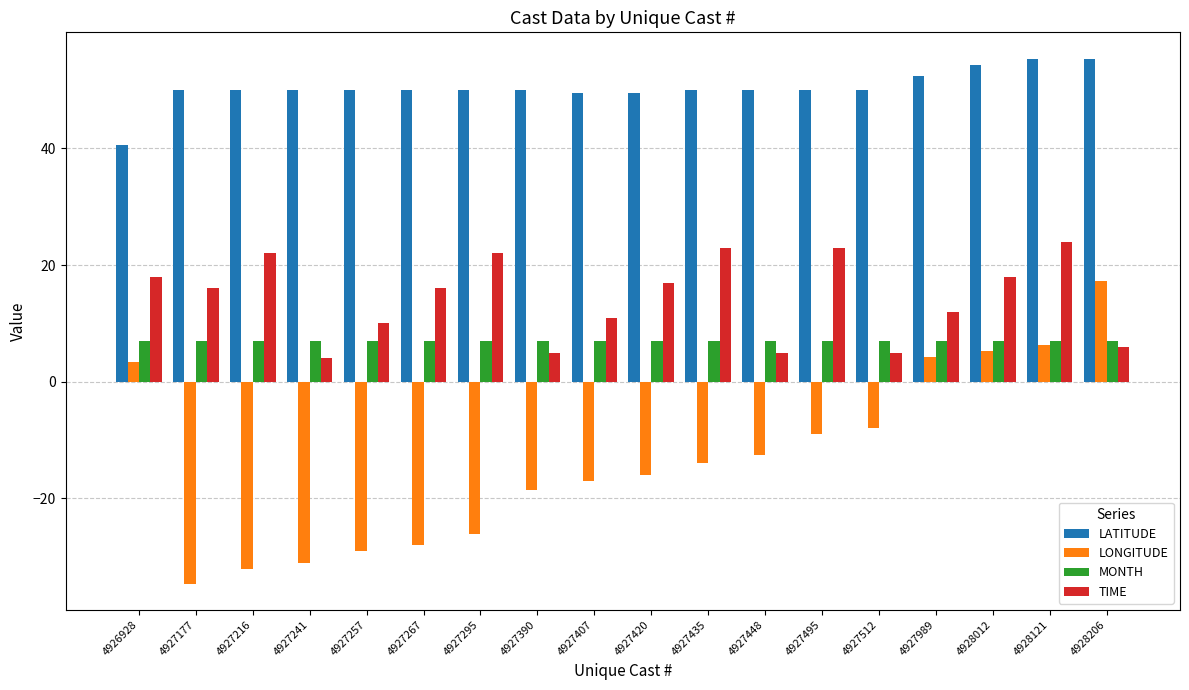

Which category has the highest value in the TIME series?

4928121